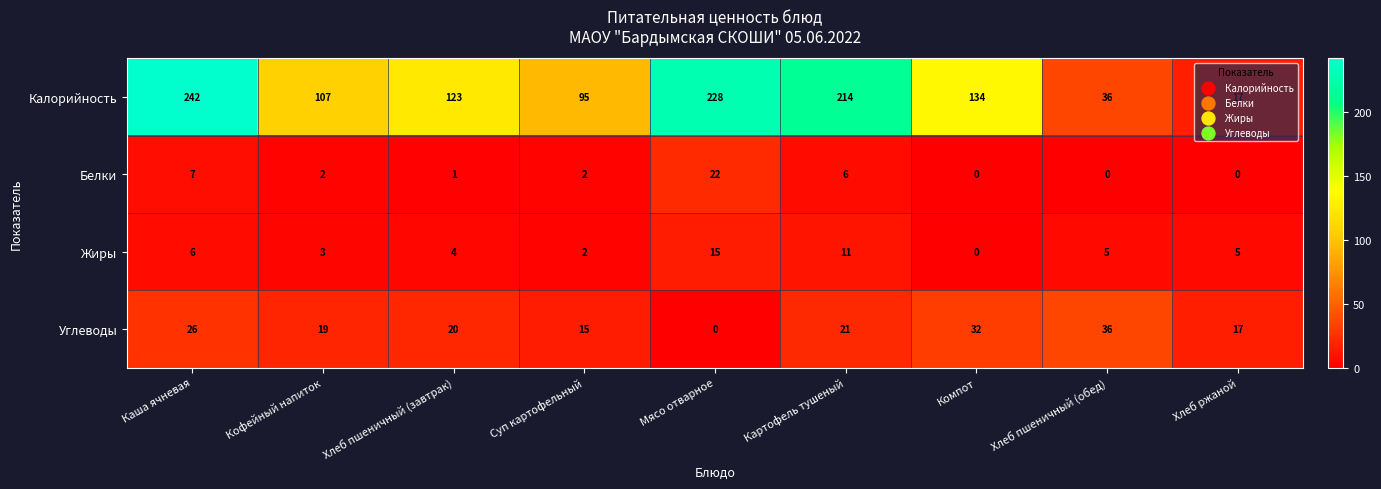

At which category is the sum across all series the highest?

Каша ячневая